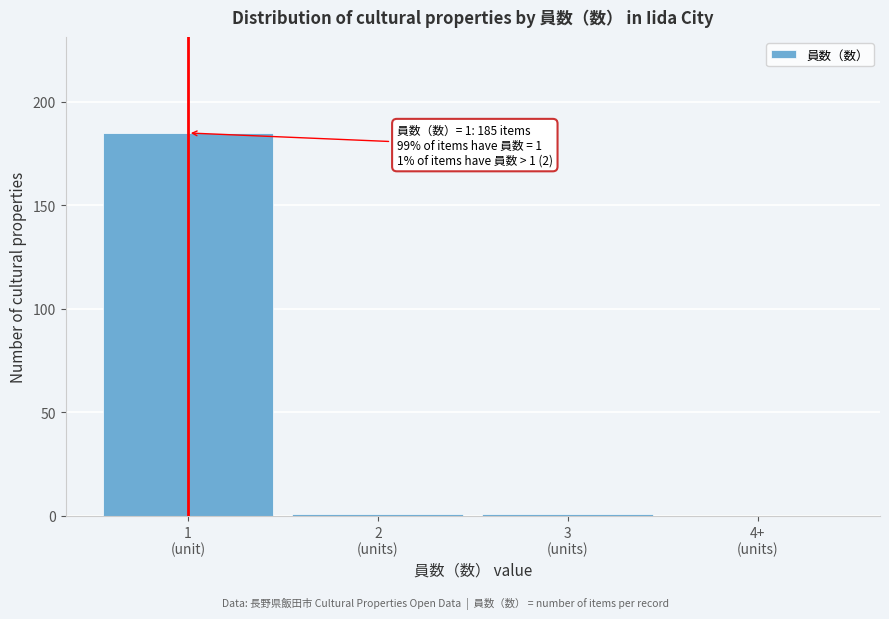

What is the sum of all values?

187